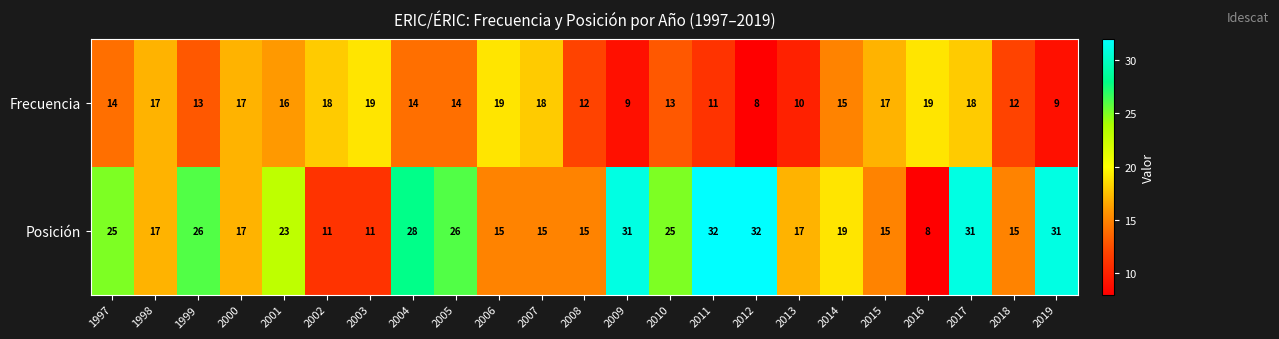

What is the difference between the highest and lowest values at 2014?

4